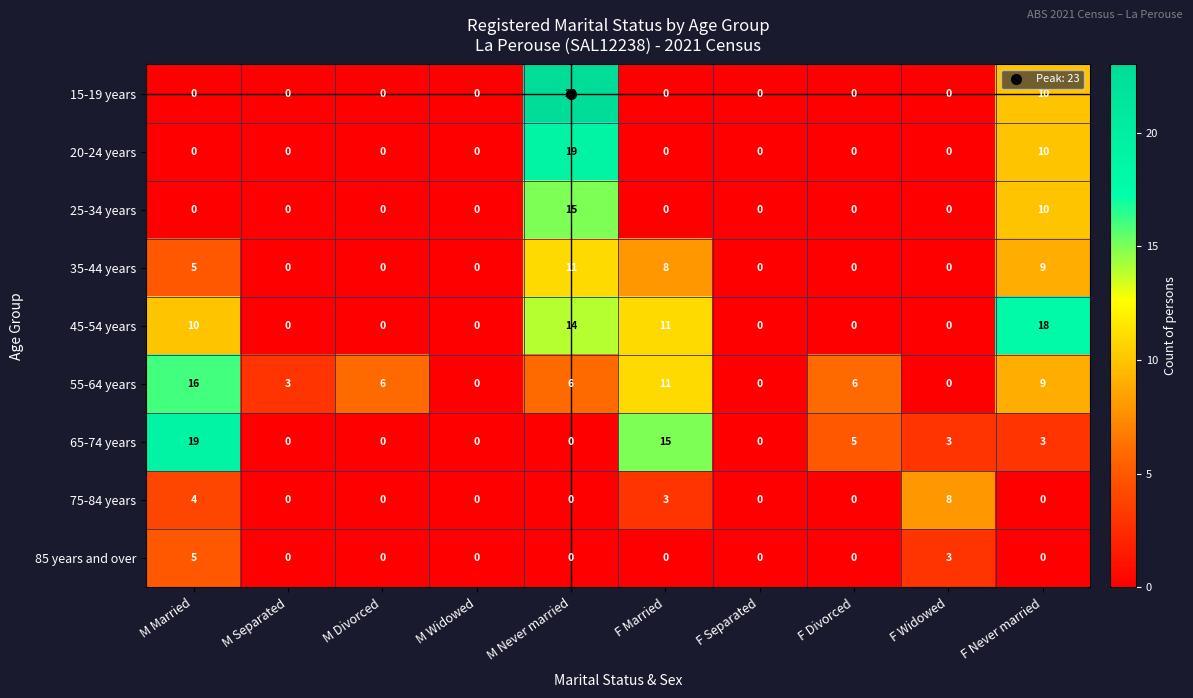

The value of 35-44 years at F Widowed is 0. True or false?

True